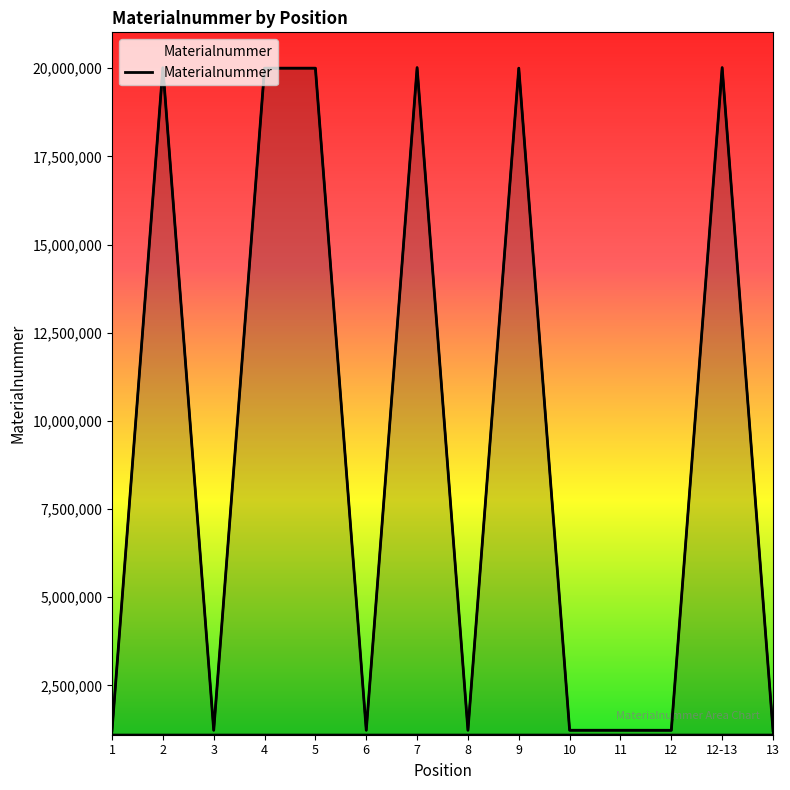

Is it true that the value at 7 is 20017873?

True